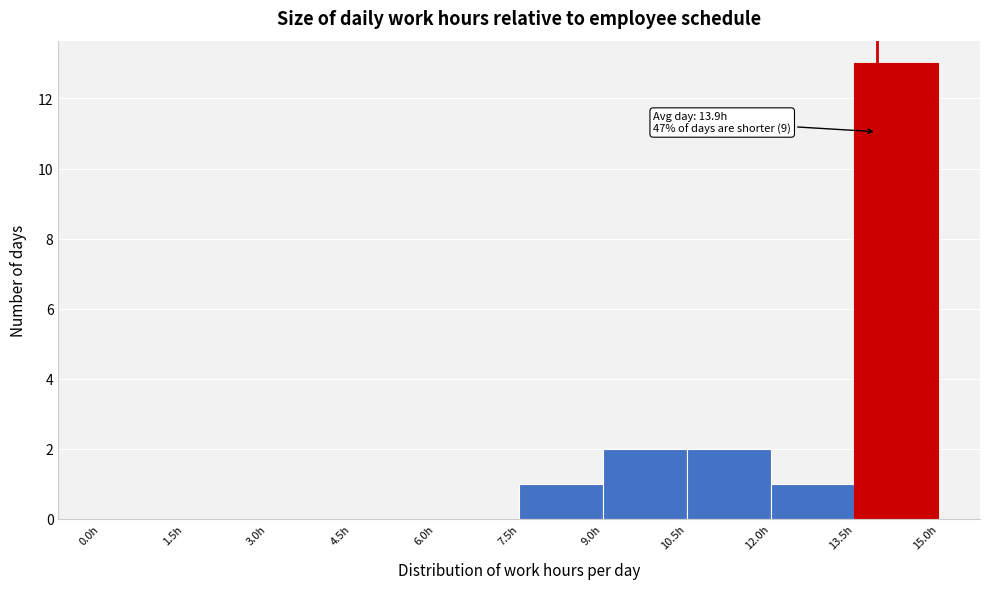

Over which range of the x-axis is the bar tallest?

13.5 to 15.0